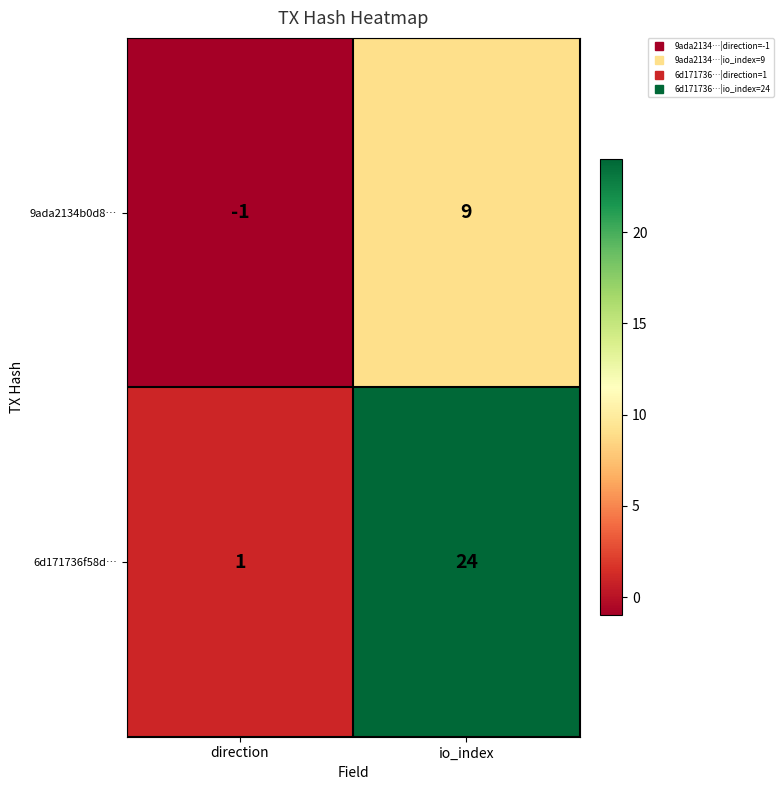

What is the sum of the 9ada2134b0d8… values at direction and io_index?

8